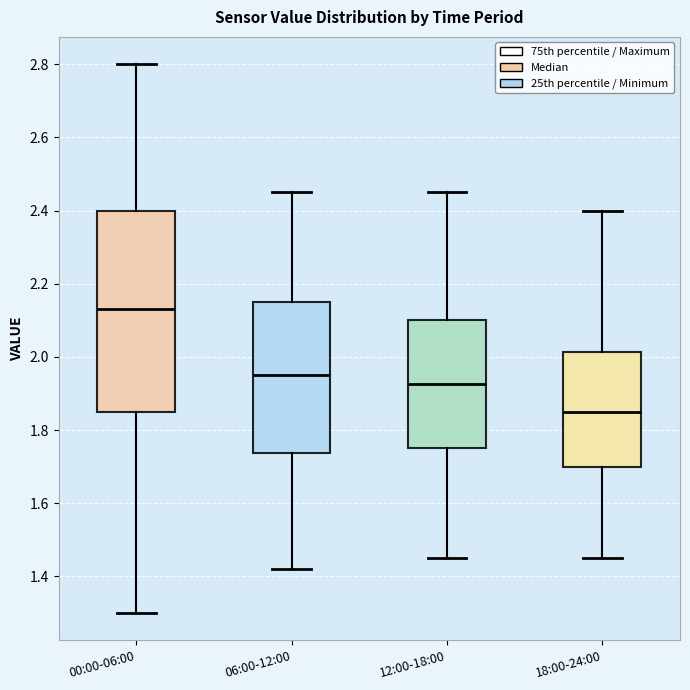

Reading left to right, read every box against the y-axis: the position of its median line, the range the box covers, and the ends of its whiskers. The values are not printed on the chart, so give them approximately, as read against the axis.

00:00-06:00: median 2.14, box 1.86 to 2.40, whiskers 1.30 to 2.80
06:00-12:00: median 1.96, box 1.74 to 2.16, whiskers 1.42 to 2.46
12:00-18:00: median 1.92, box 1.76 to 2.10, whiskers 1.46 to 2.46
18:00-24:00: median 1.86, box 1.70 to 2.02, whiskers 1.46 to 2.40